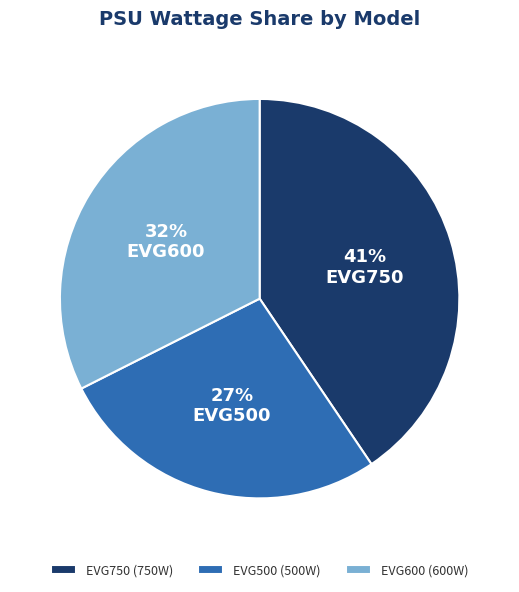

Count the number of slices in the pie.

3